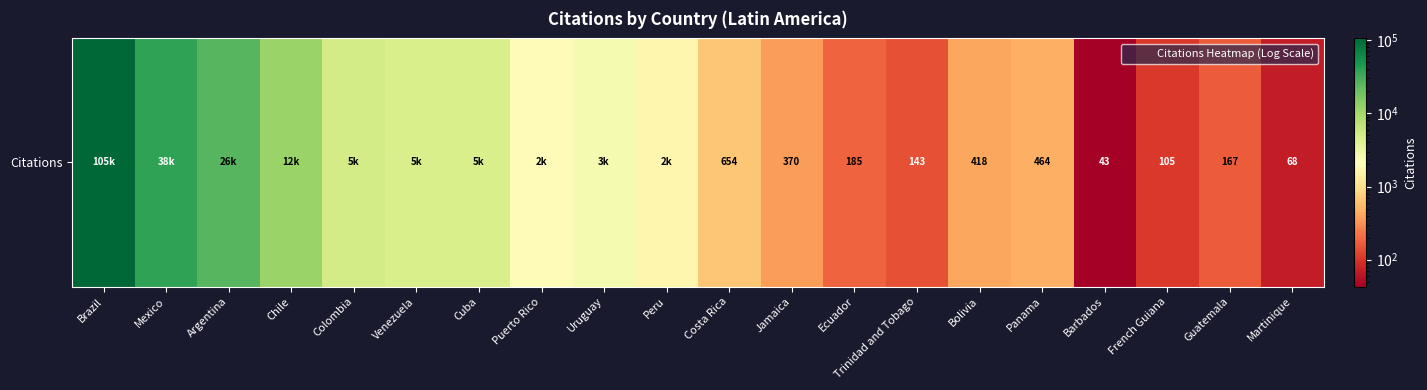

True or false: the data shows 1852 at Cuba.

False